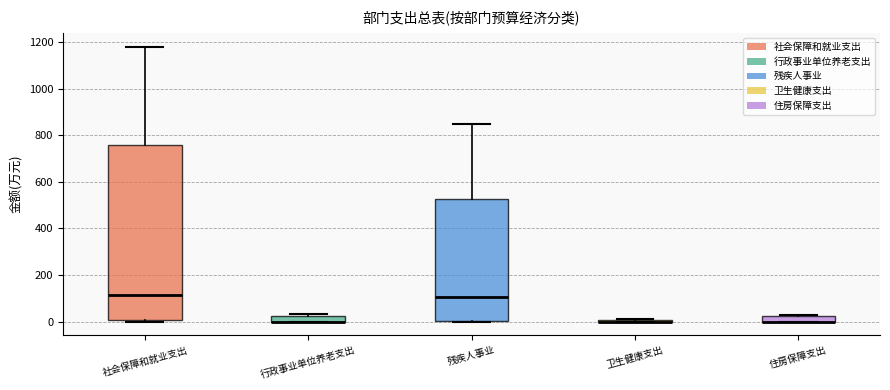

Comparing the boxes themselves (not the whiskers), which one is the tallest?

社会保障和就业支出